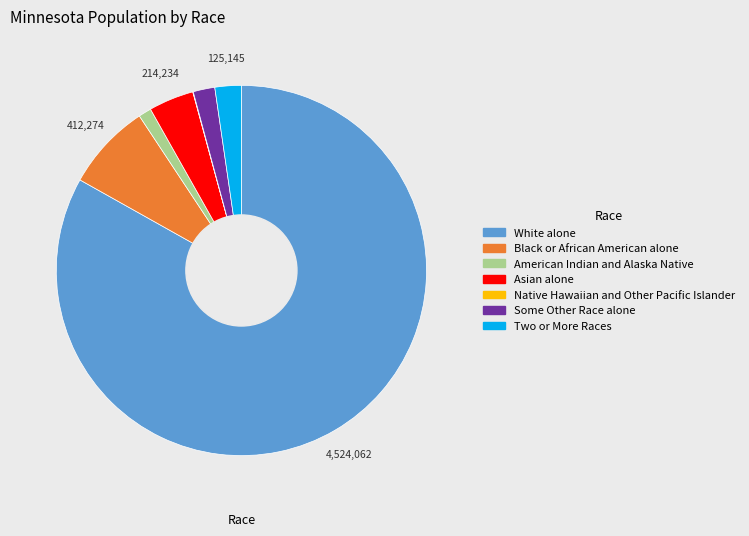

Approximately how many times larger is the value at White alone compared to Two or More Races?

36.2